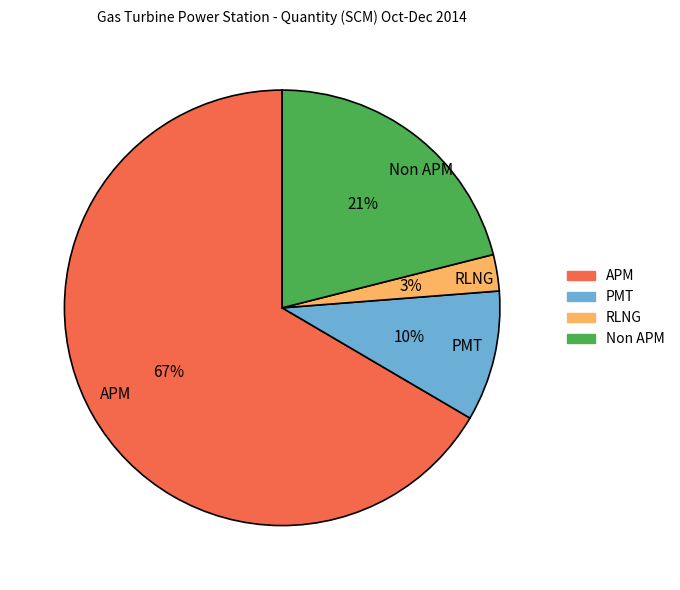

True or false: Non APM accounts for 10% of the total.

False